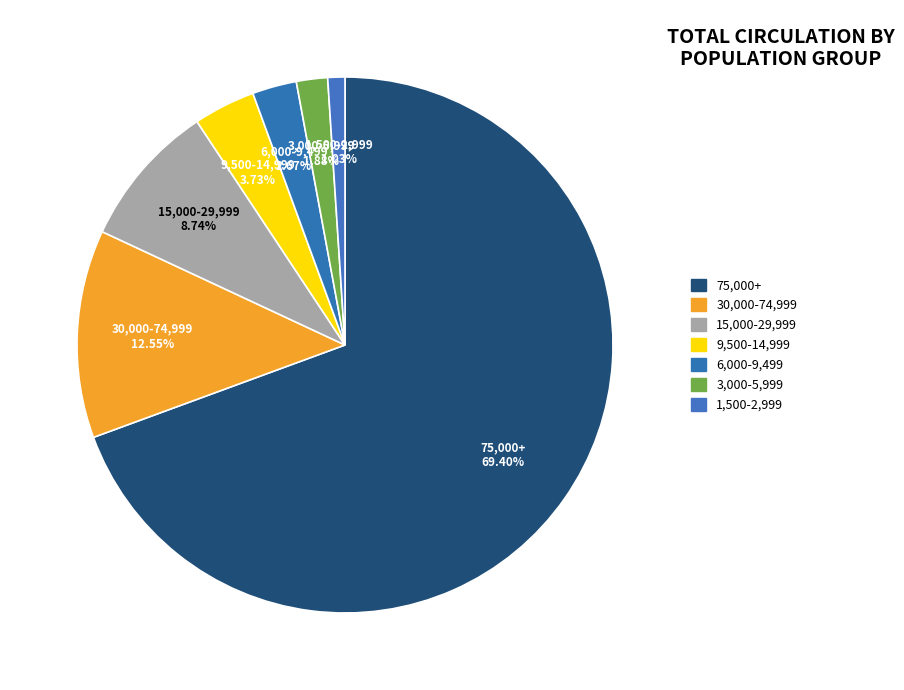

To the nearest percent, what portion does 75,000+ represent?

69%